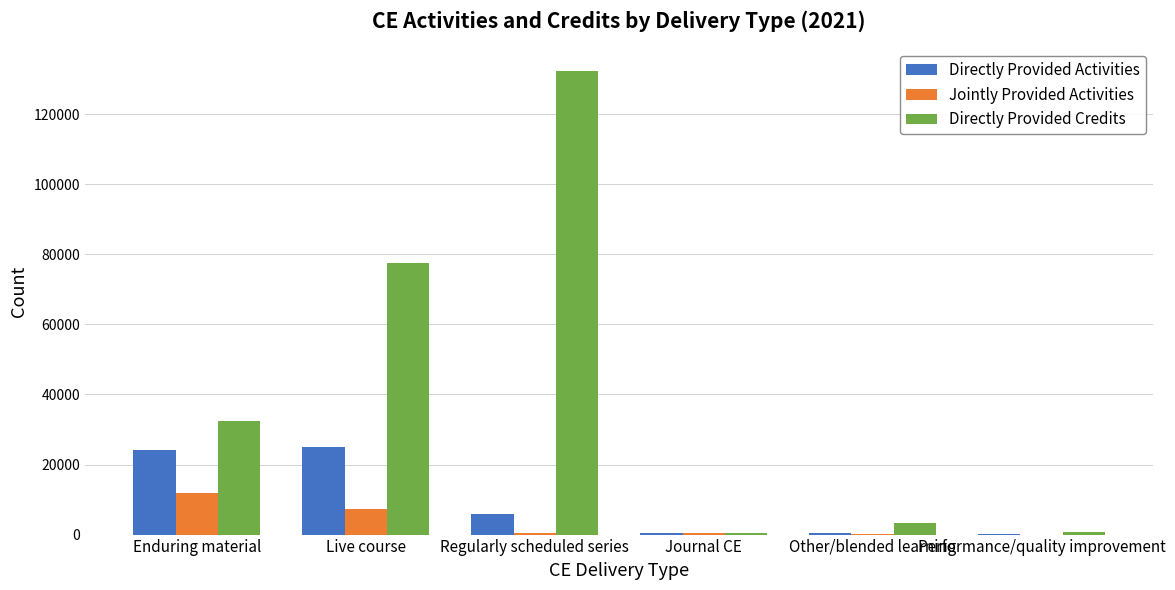

Read the Jointly Provided Activities value at Other/blended learning.

70.0